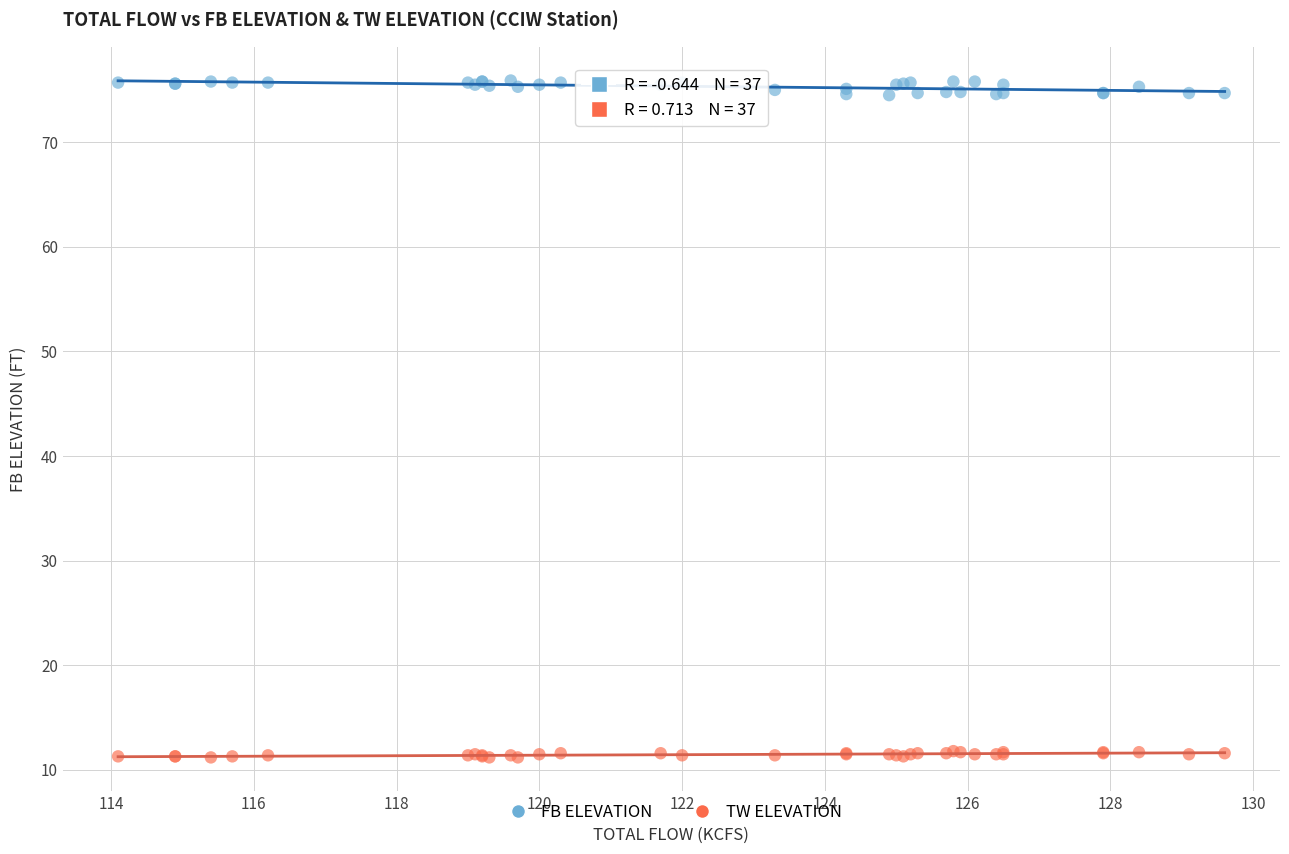

What is the X range (max minus min) for the scatter plot?

15.5